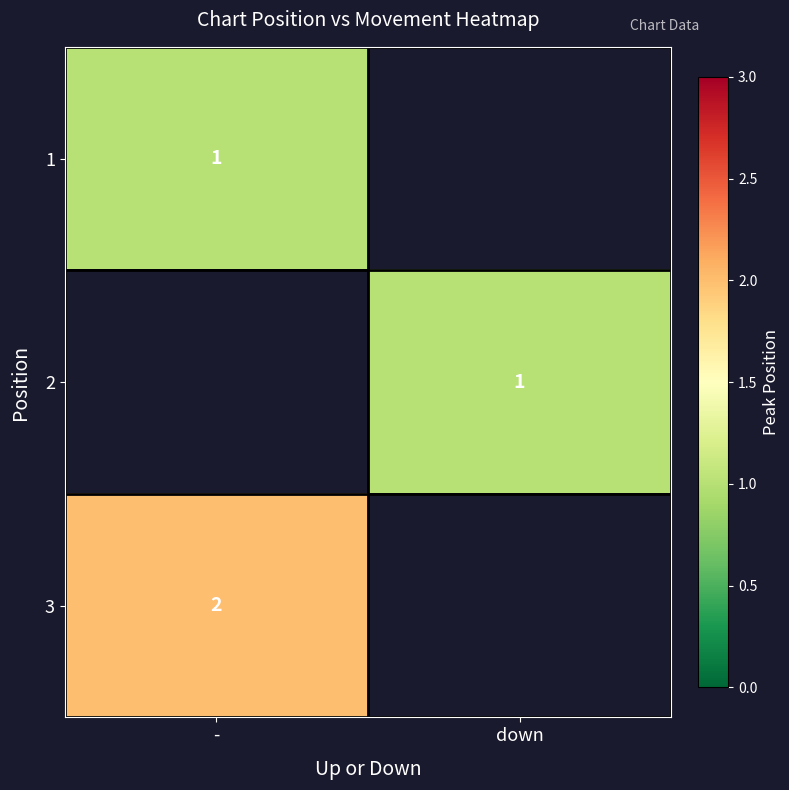

The value of 2 at down is 1. True or false?

True